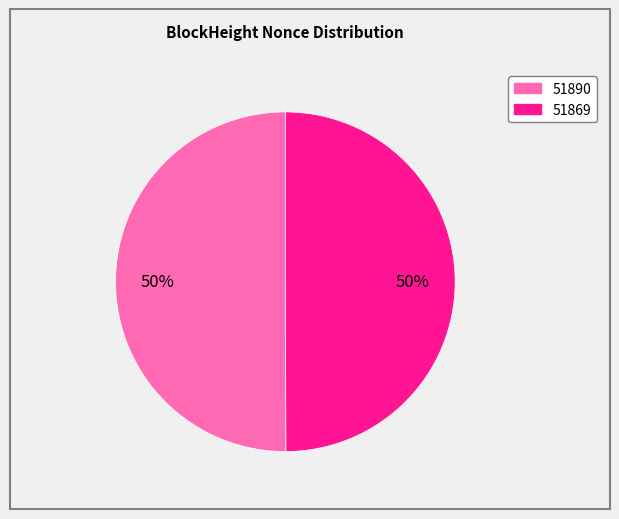

To the nearest percent, what is the average slice percentage?

50%